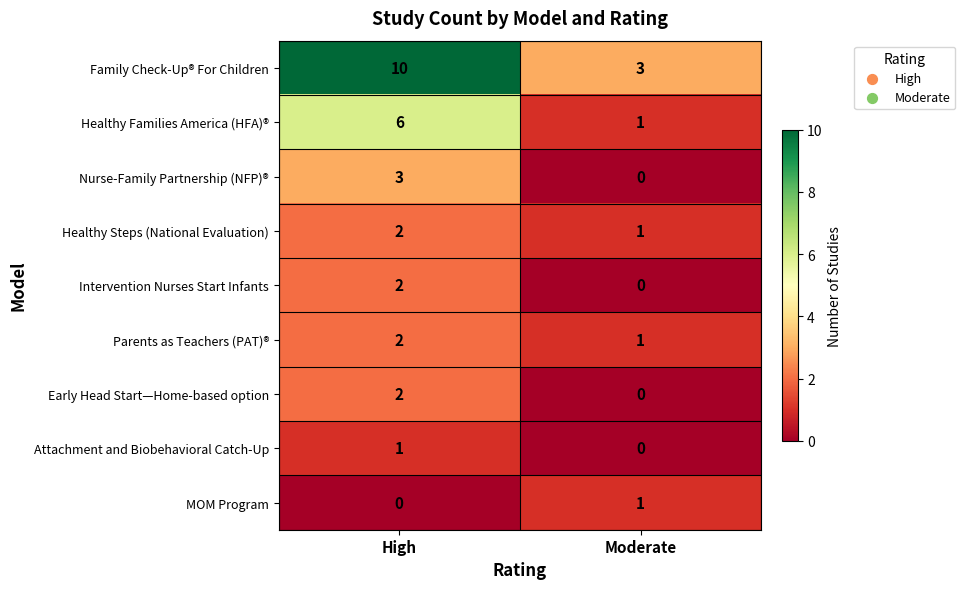

Reading left to right, transcribe all the data shown in this chart.

Family Check-Up® For Children: High=10	Moderate=3
Healthy Families America (HFA)®: High=6	Moderate=1
Nurse-Family Partnership (NFP)®: High=3	Moderate=0
Healthy Steps (National Evaluation): High=2	Moderate=1
Intervention Nurses Start Infants: High=2	Moderate=0
Parents as Teachers (PAT)®: High=2	Moderate=1
Early Head Start—Home-based option: High=2	Moderate=0
Attachment and Biobehavioral Catch-Up: High=1	Moderate=0
MOM Program: High=0	Moderate=1